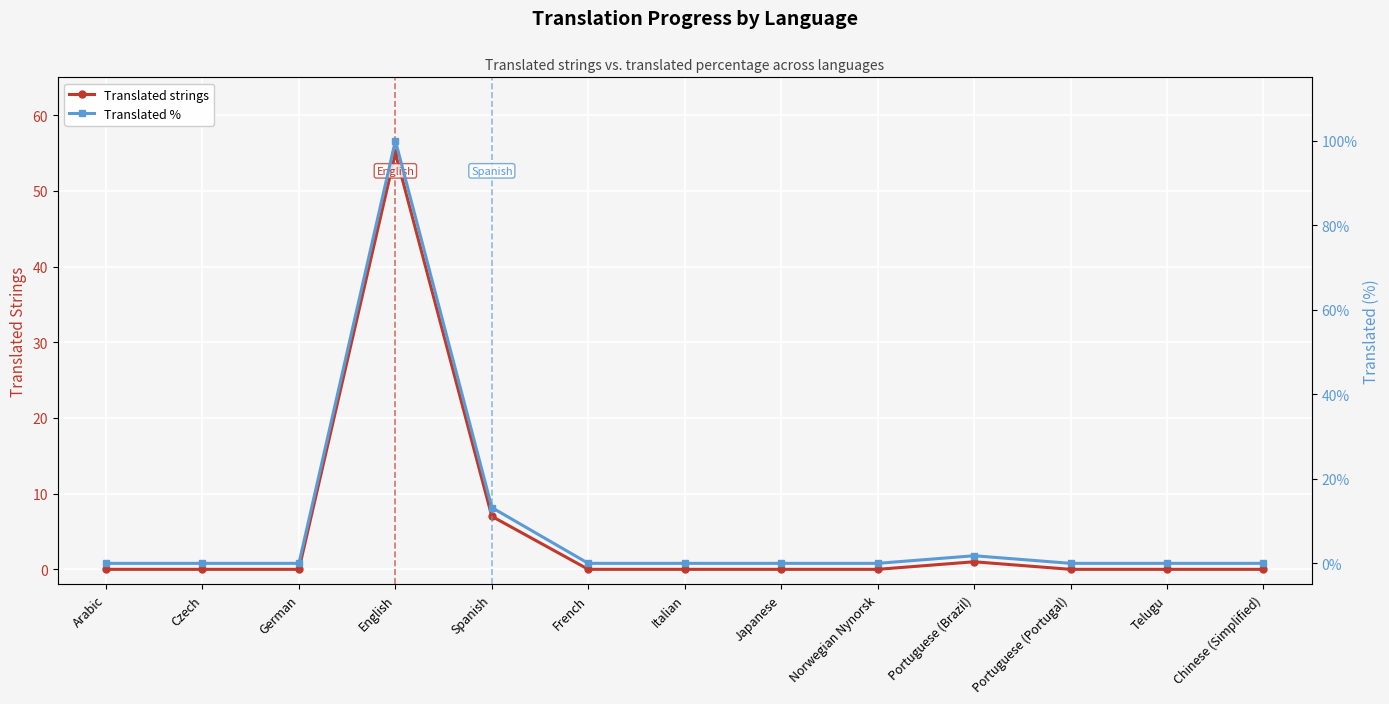

How many data points does each series have?

13